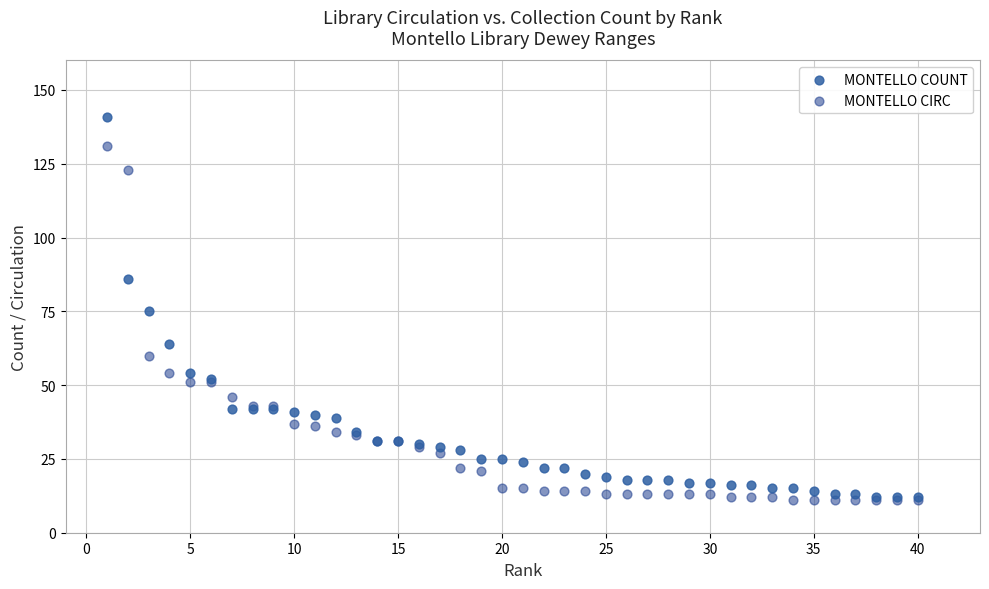

What are all the series names shown in the legend?

MONTELLO COUNT, MONTELLO CIRC